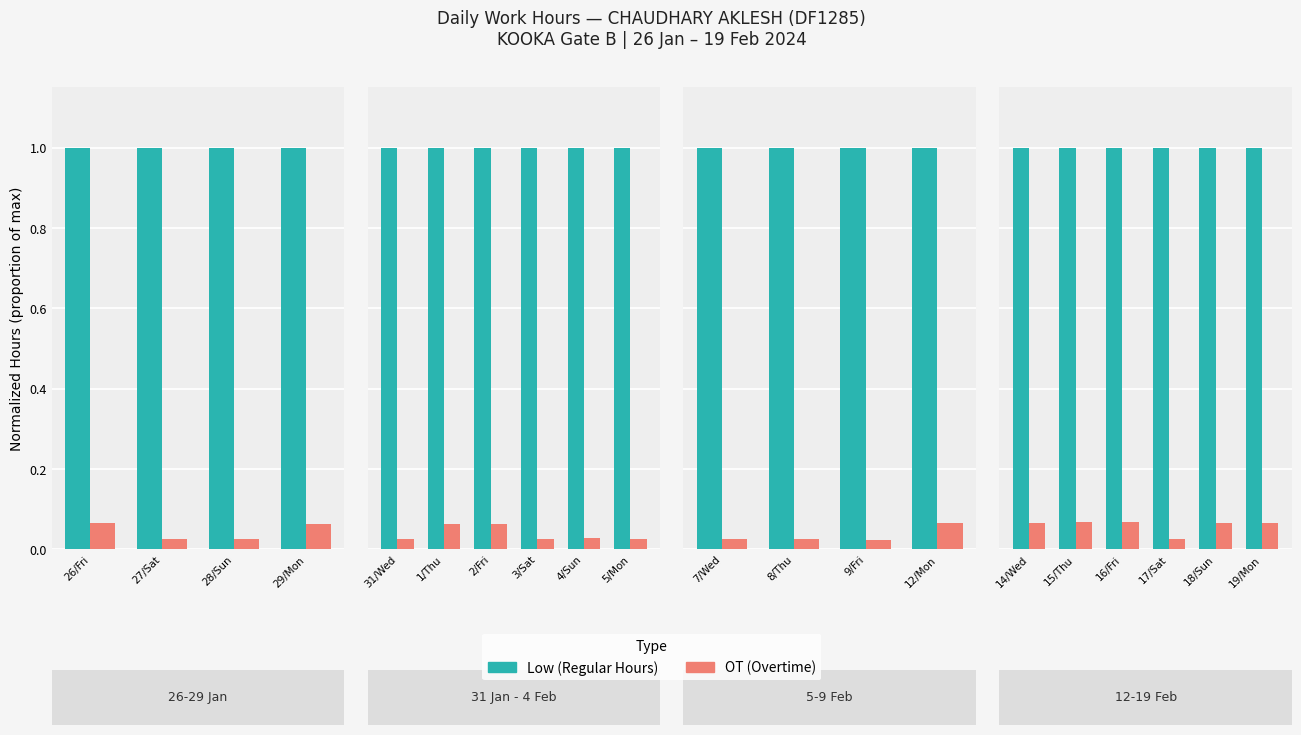

Which has a higher value, 28/Sun or 26/Fri?

28/Sun